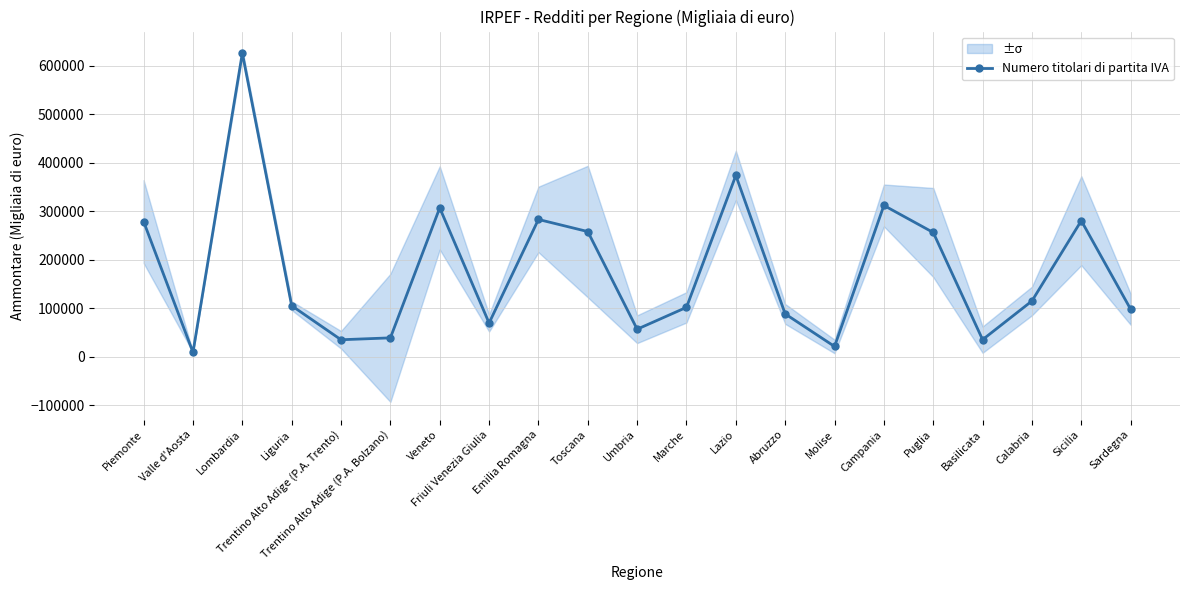

True or false: the data shows 36988 at Marche.

False